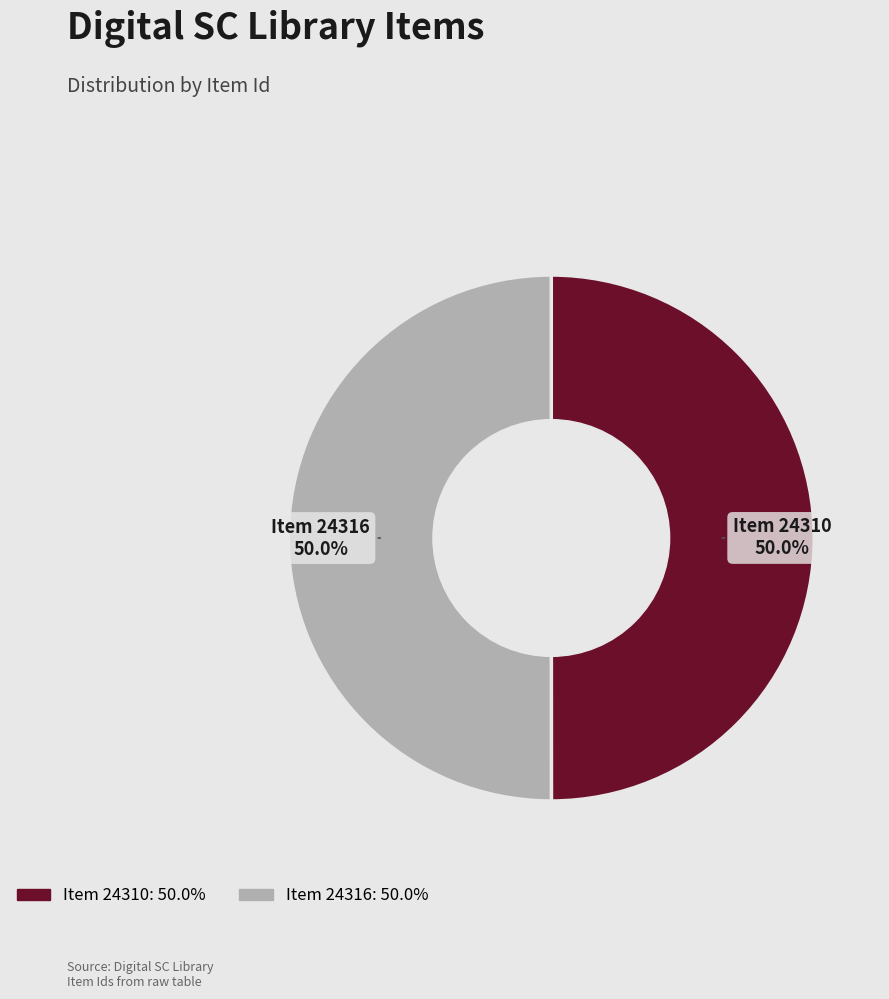

Combined, what portion of the pie is Item 24316 and Item 24310?

100.0%